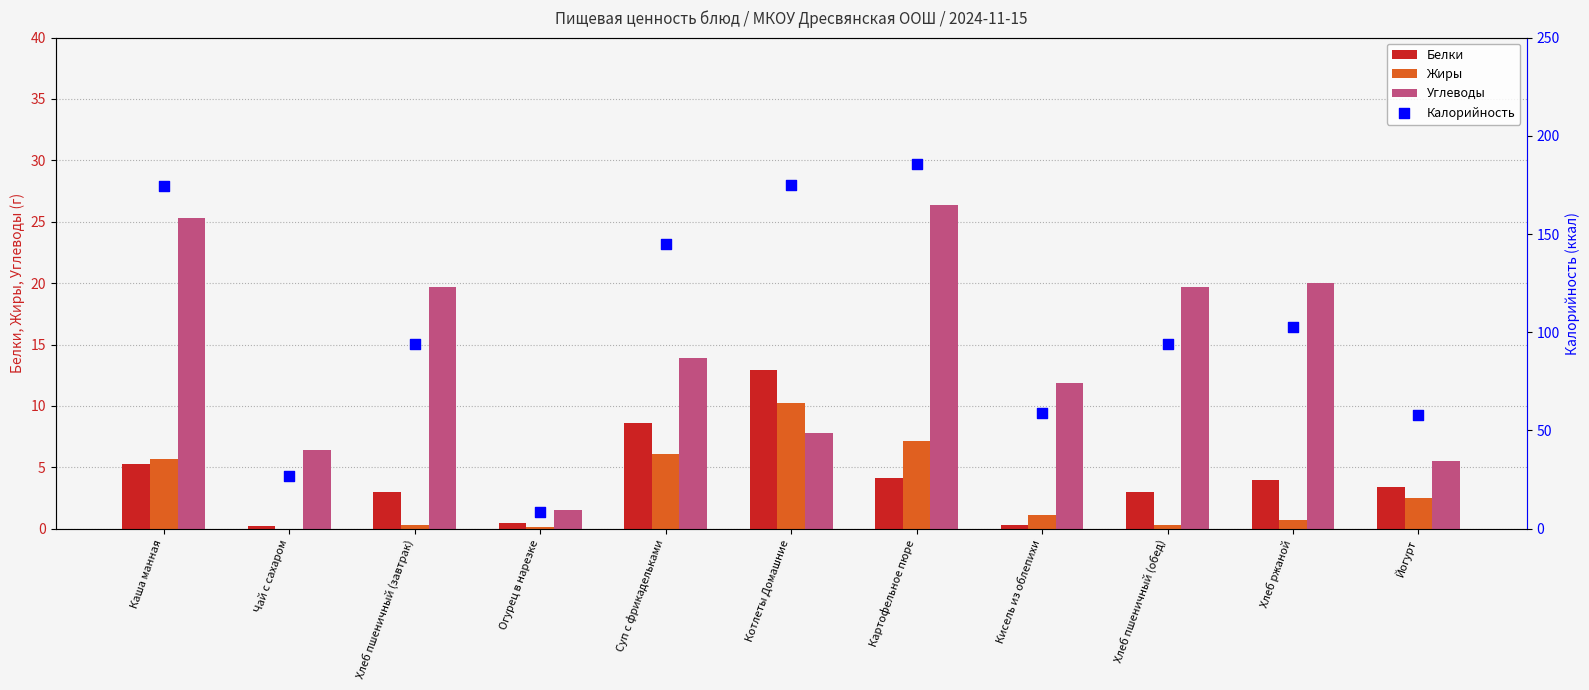

Is the value of Углеводы at Картофельное пюре greater than the value of Калорийность at Хлеб пшеничный (обед)?

No